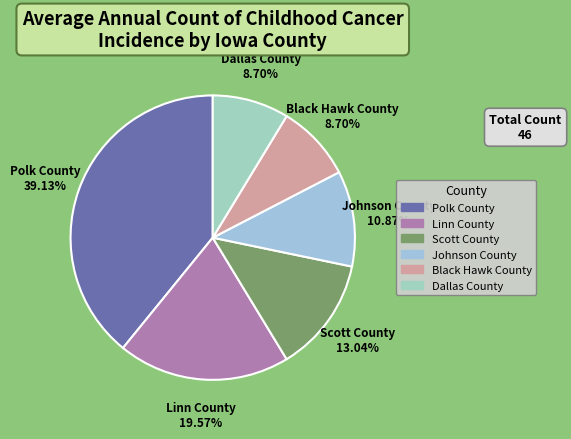

True or false: Scott County accounts for 4% of the total.

False